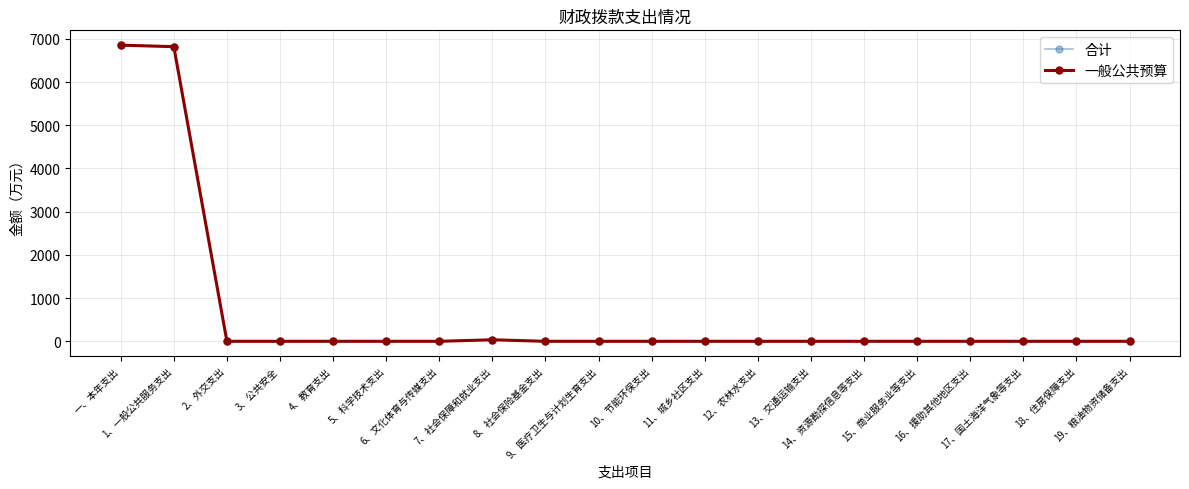

True or false: 一般公共预算 has more than 0 points higher than both neighbors.

True